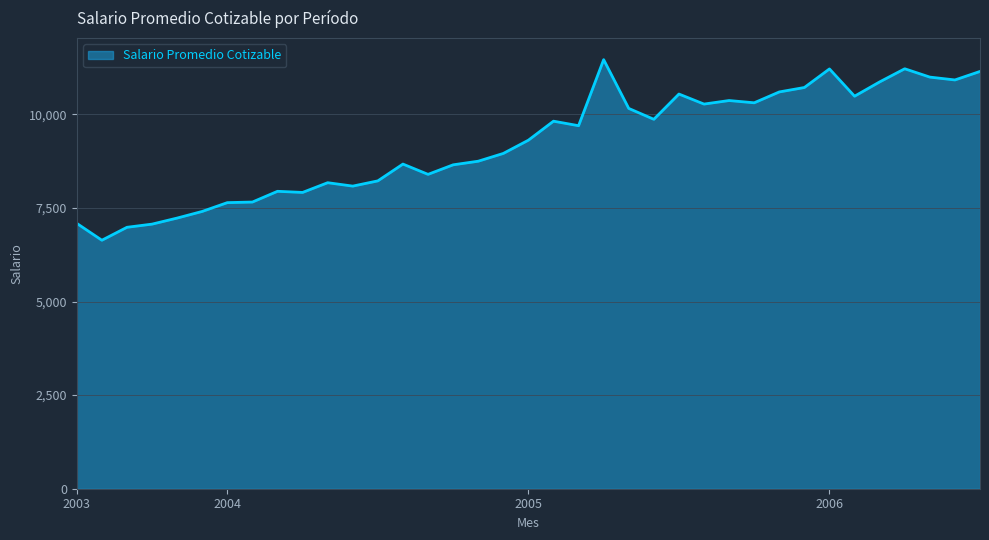

What is the difference between the maximum and minimum values?

4823.6